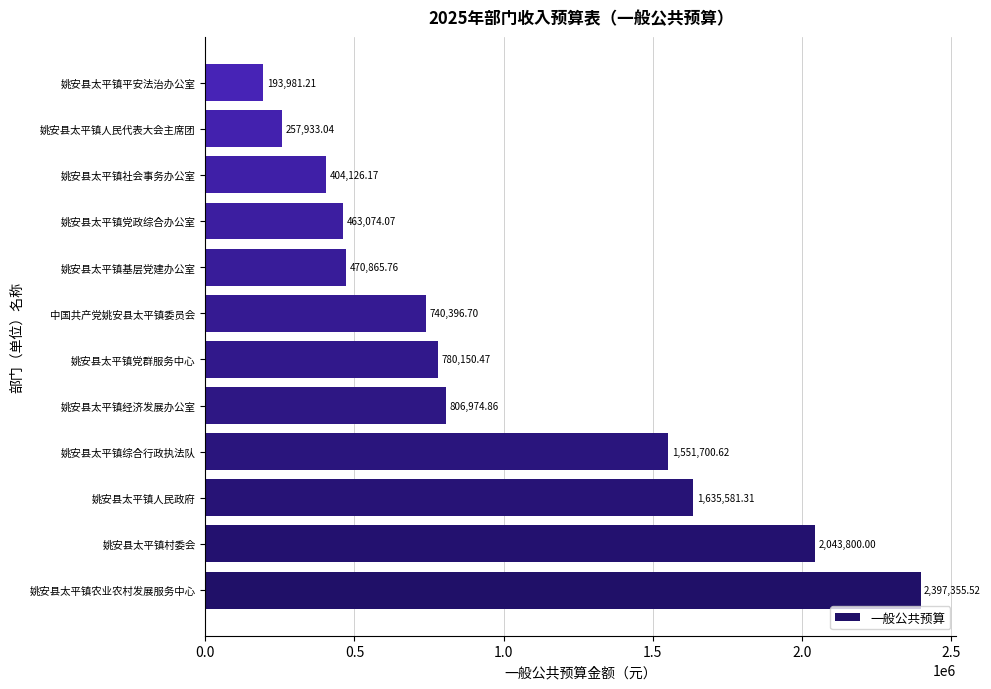

What is the change in value from 姚安县太平镇村委会 to 姚安县太平镇基层党建办公室?

-1572934.2